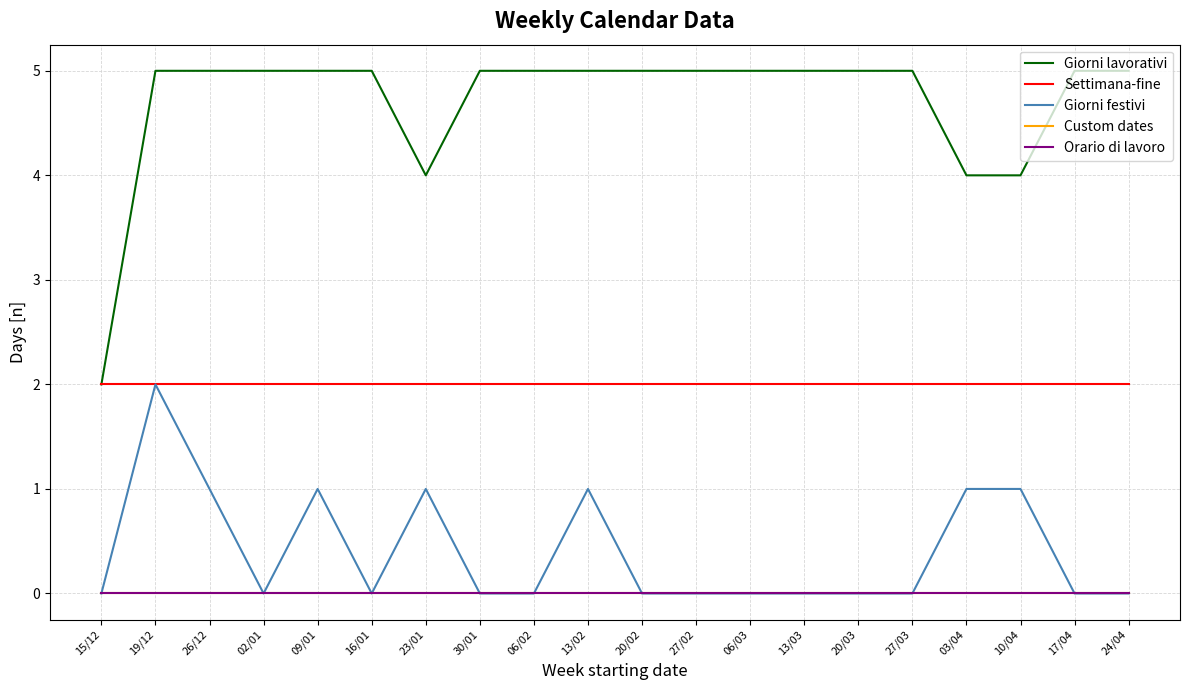

Does the chart have visible grid lines?

Yes